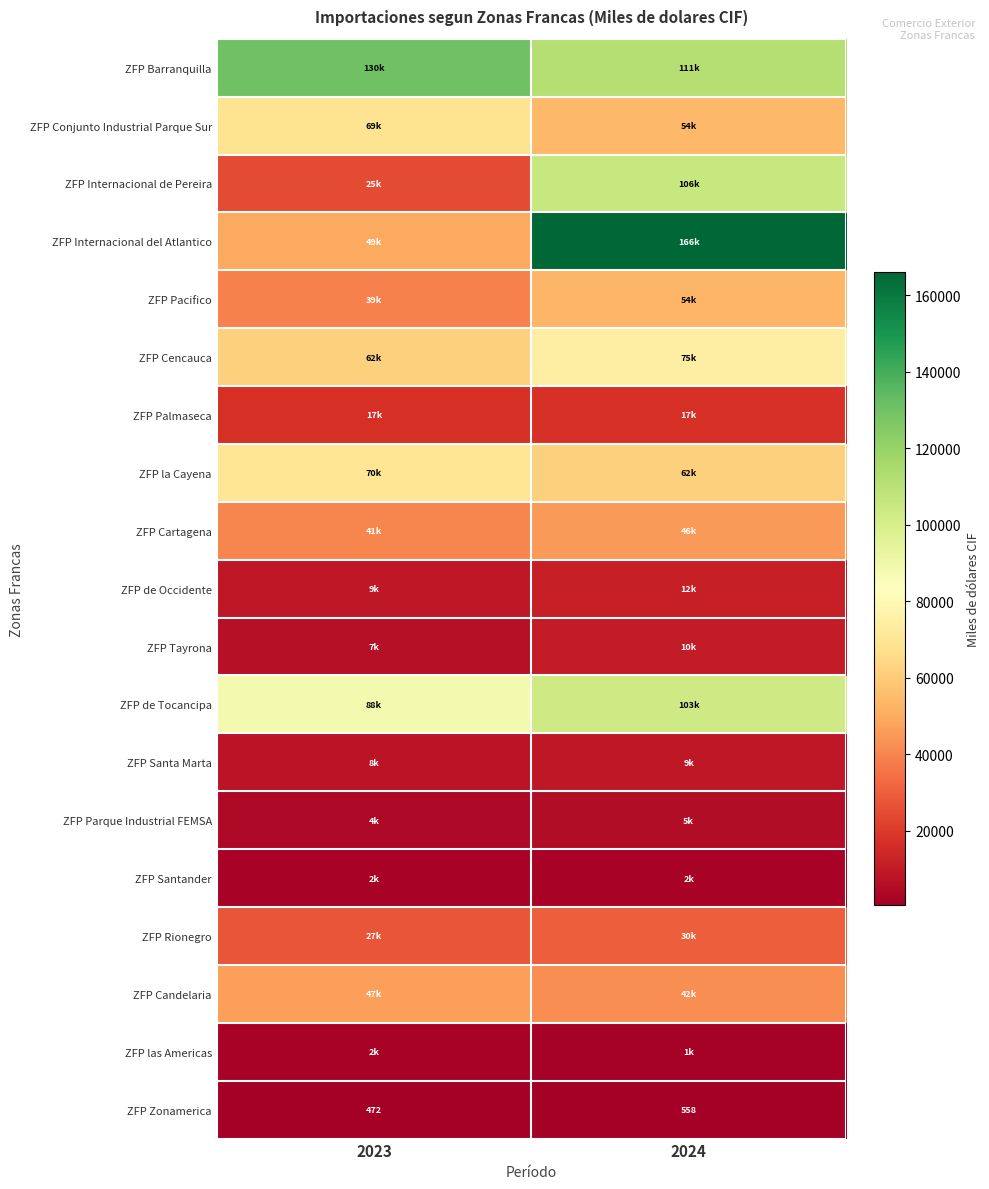

What is the maximum value for ZFP Cencauca?

74837.2